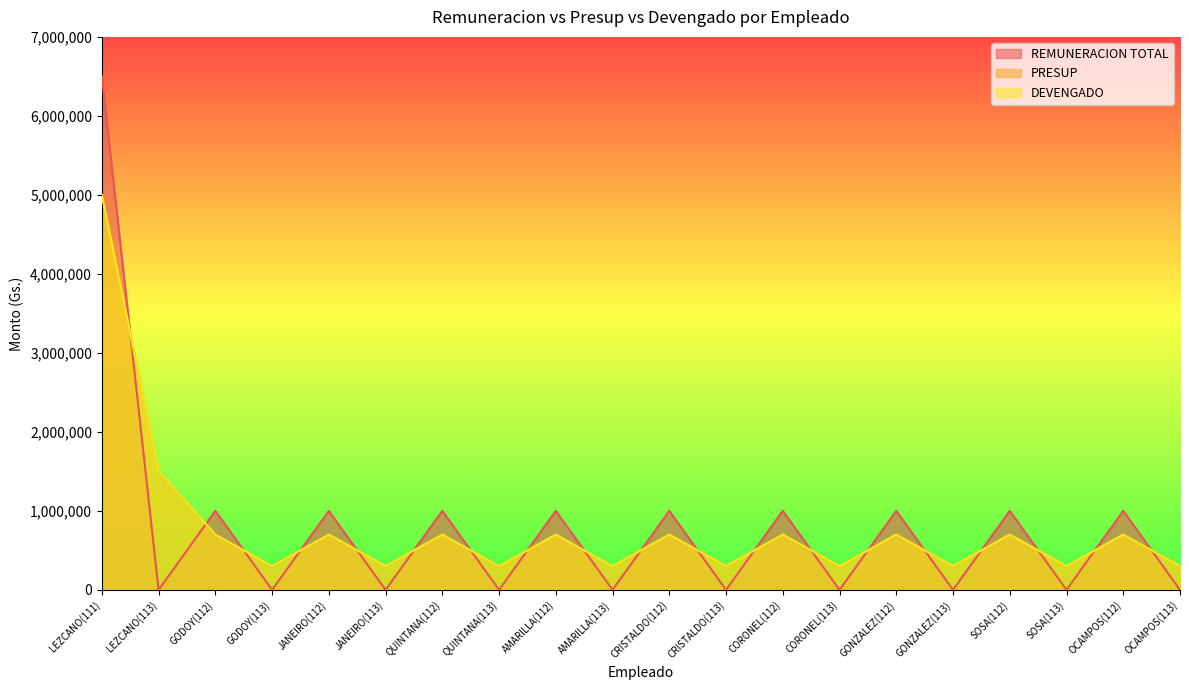

Which label corresponds to the smallest value in the chart?

LEZCANO(113)